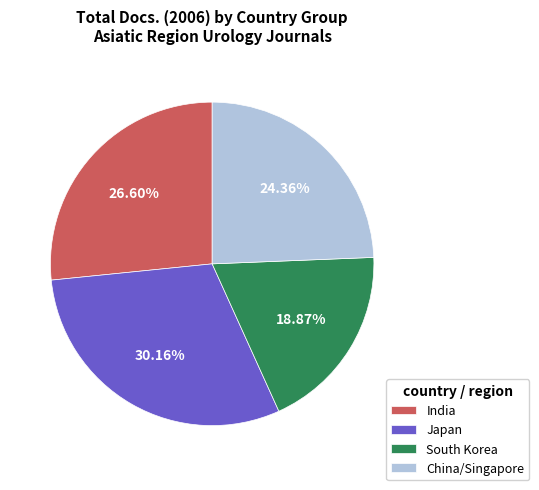

Which category has the biggest portion of the pie?

Japan